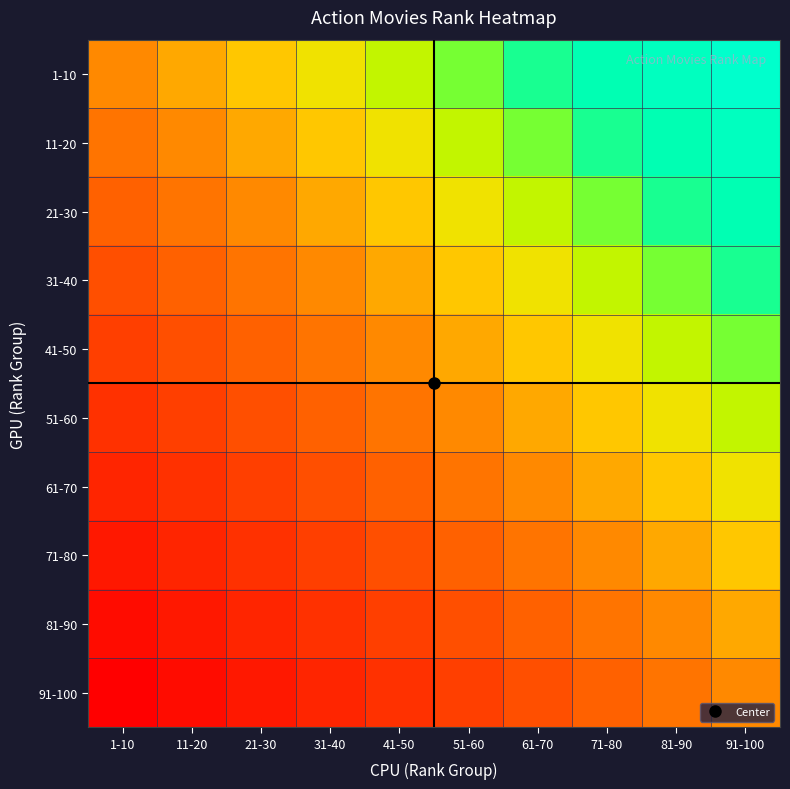

Reading left to right, what are all the values shown in this chart?

1-10: 1-10=0.5	11-20=0.6	21-30=0.6	31-40=0.7	41-50=0.7	51-60=0.8	61-70=0.8	71-80=0.9	81-90=0.9	91-100=1.0
11-20: 1-10=0.4	11-20=0.5	21-30=0.6	31-40=0.6	41-50=0.7	51-60=0.7	61-70=0.8	71-80=0.8	81-90=0.9	91-100=0.9
21-30: 1-10=0.4	11-20=0.4	21-30=0.5	31-40=0.6	41-50=0.6	51-60=0.7	61-70=0.7	71-80=0.8	81-90=0.8	91-100=0.9
31-40: 1-10=0.3	11-20=0.4	21-30=0.4	31-40=0.5	41-50=0.6	51-60=0.6	61-70=0.7	71-80=0.7	81-90=0.8	91-100=0.8
41-50: 1-10=0.3	11-20=0.3	21-30=0.4	31-40=0.4	41-50=0.5	51-60=0.6	61-70=0.6	71-80=0.7	81-90=0.7	91-100=0.8
51-60: 1-10=0.2	11-20=0.3	21-30=0.3	31-40=0.4	41-50=0.4	51-60=0.5	61-70=0.6	71-80=0.6	81-90=0.7	91-100=0.7
61-70: 1-10=0.2	11-20=0.2	21-30=0.3	31-40=0.3	41-50=0.4	51-60=0.4	61-70=0.5	71-80=0.6	81-90=0.6	91-100=0.7
71-80: 1-10=0.1	11-20=0.2	21-30=0.2	31-40=0.3	41-50=0.3	51-60=0.4	61-70=0.4	71-80=0.5	81-90=0.6	91-100=0.6
81-90: 1-10=0.1	11-20=0.1	21-30=0.2	31-40=0.2	41-50=0.3	51-60=0.3	61-70=0.4	71-80=0.4	81-90=0.5	91-100=0.6
91-100: 1-10=0.0	11-20=0.1	21-30=0.1	31-40=0.2	41-50=0.2	51-60=0.3	61-70=0.3	71-80=0.4	81-90=0.4	91-100=0.5